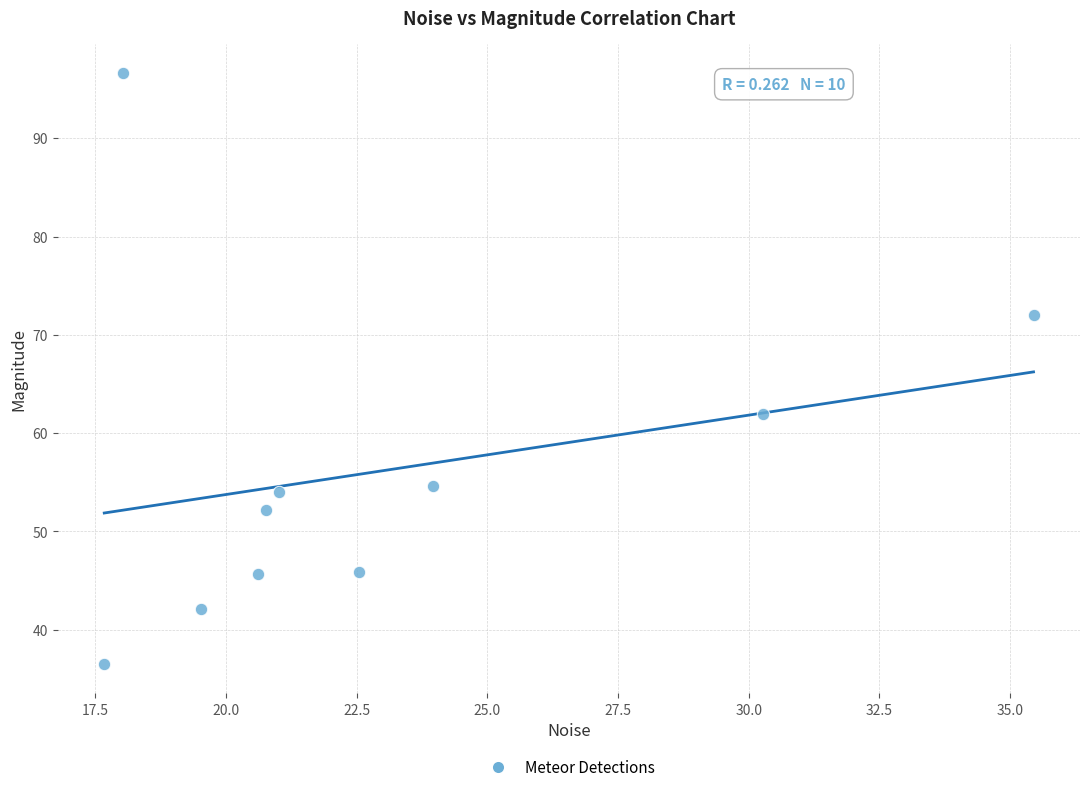

What is the average Y value?

56.2